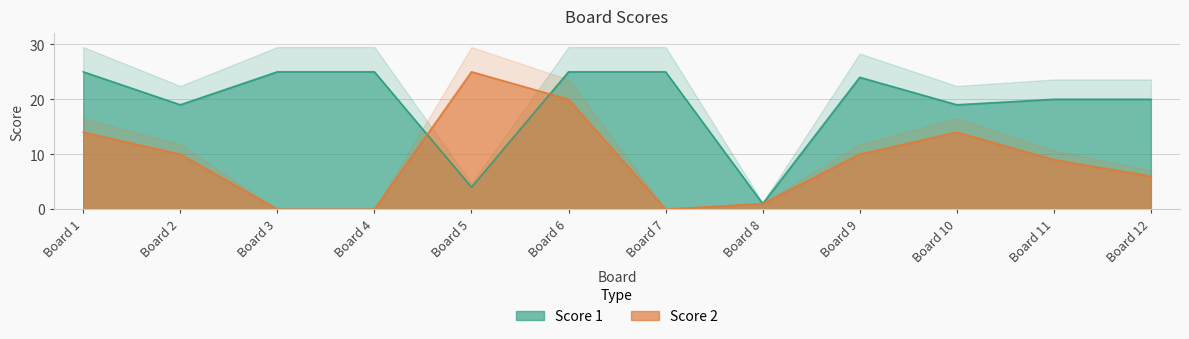

Which series has the largest total across all categories?

Score 1